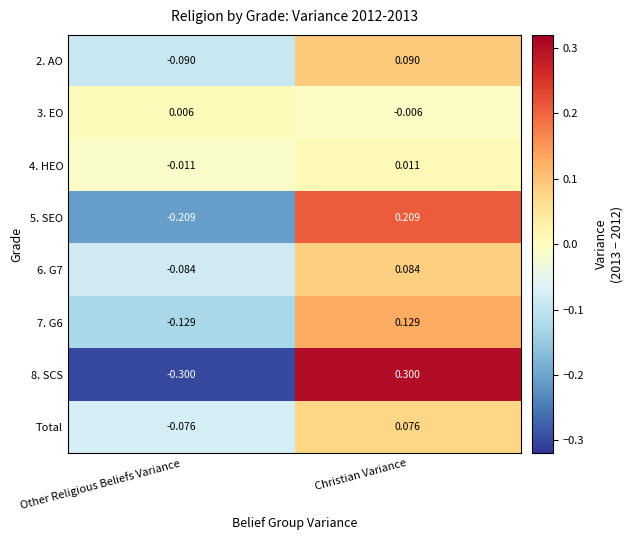

Which series has the widest spread of values?

8. SCS